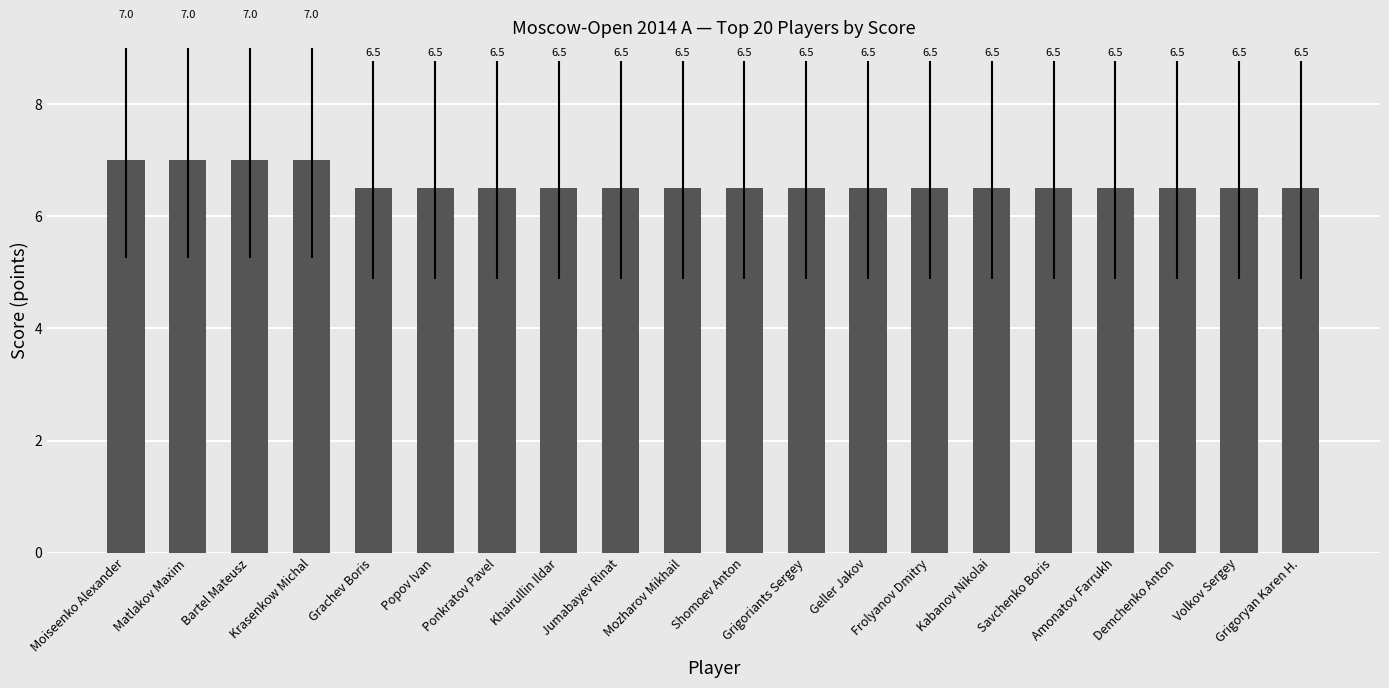

What is the average value?

6.6